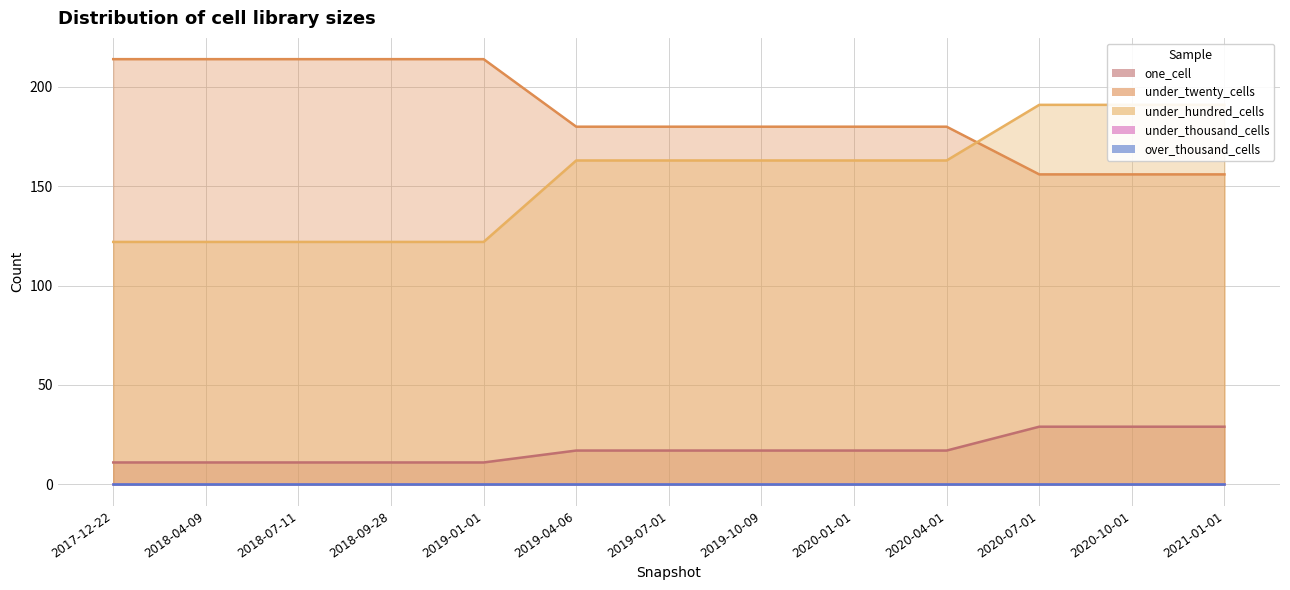

True or false: one_cell and under_twenty_cells cross at least once.

False